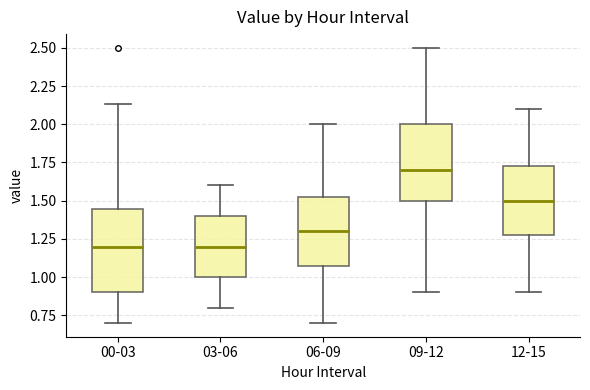

Reading left to right, read every box against the y-axis: the position of its median line, the range the box covers, and the ends of its whiskers. The values are not printed on the chart, so give them approximately, as read against the axis.

00-03: median 1.20, box 0.90 to 1.45, whiskers 0.70 to 2.15
03-06: median 1.20, box 1.00 to 1.40, whiskers 0.80 to 1.60
06-09: median 1.30, box 1.10 to 1.55, whiskers 0.70 to 2.00
09-12: median 1.70, box 1.50 to 2.00, whiskers 0.90 to 2.50
12-15: median 1.50, box 1.30 to 1.75, whiskers 0.90 to 2.10